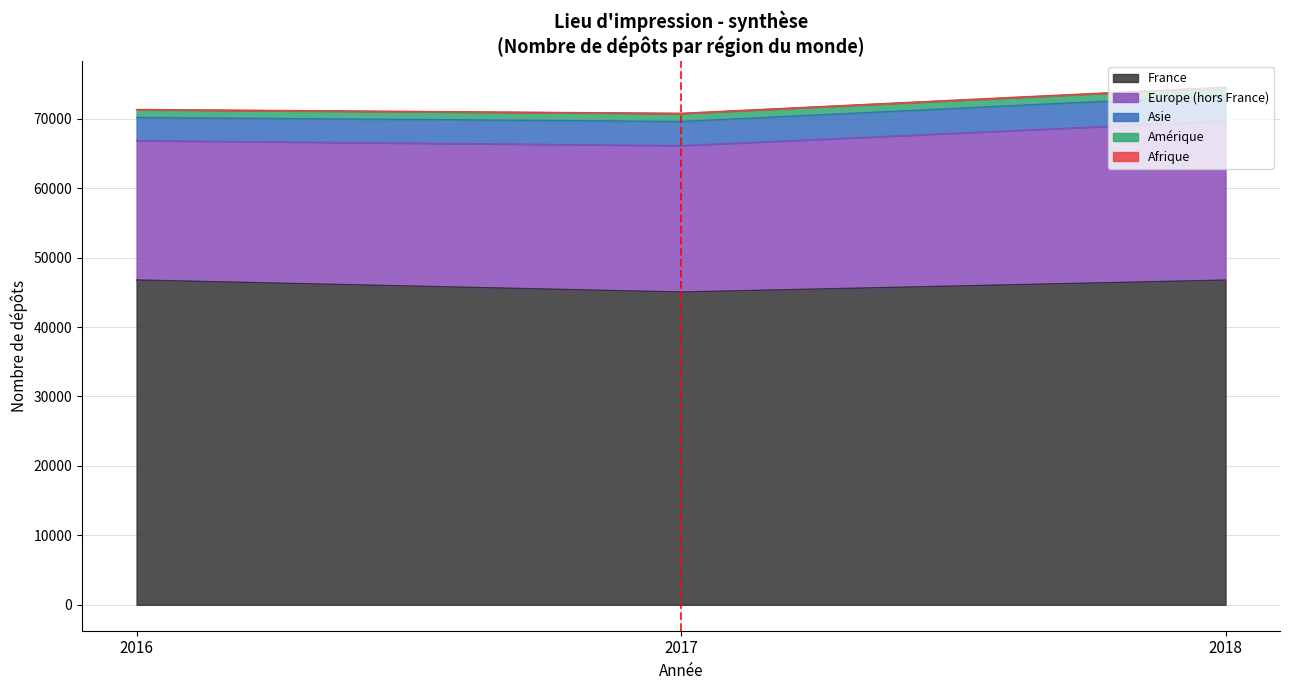

Reading right to left, what are all the values shown in this chart?

France: 2018=46751	2017=45036	2016=46768
Europe (hors France): 2018=22906	2017=21080	2016=20068
Asie: 2018=3673	2017=3472	2016=3337
Amérique: 2018=1137	2017=1138	2016=1105
Afrique: 2018=67	2017=37	2016=41